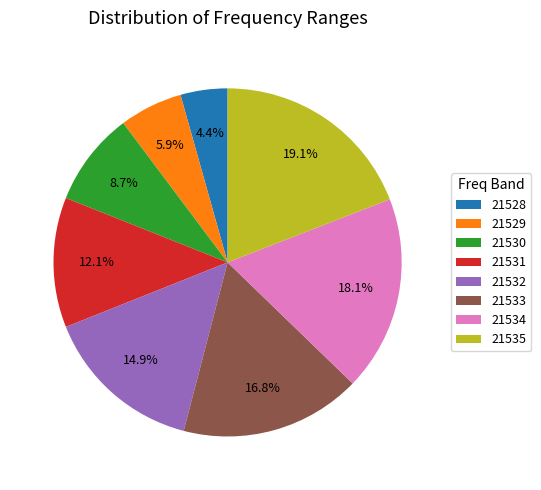

What is the largest slice in the pie chart?

21535